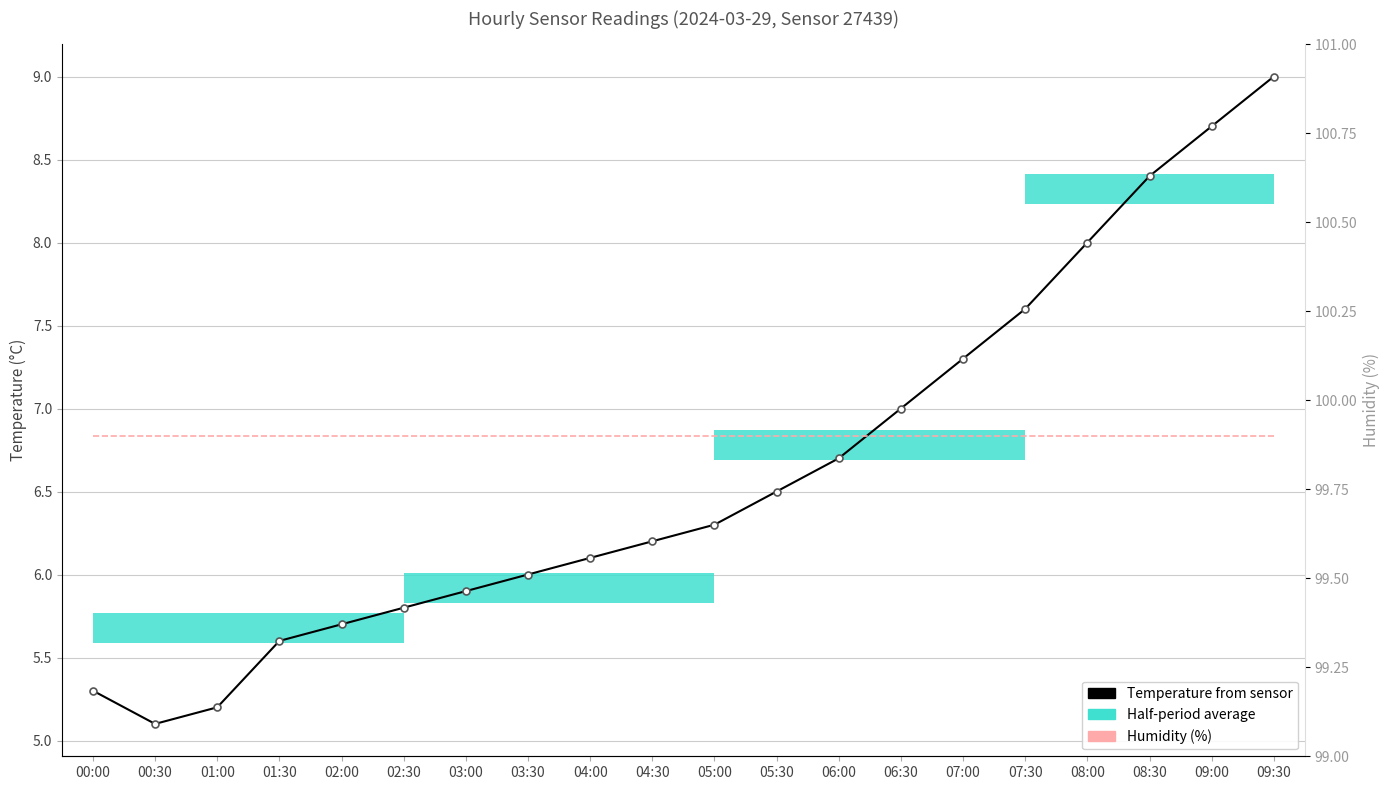

Which has a higher value, 08:00 or 05:30?

08:00